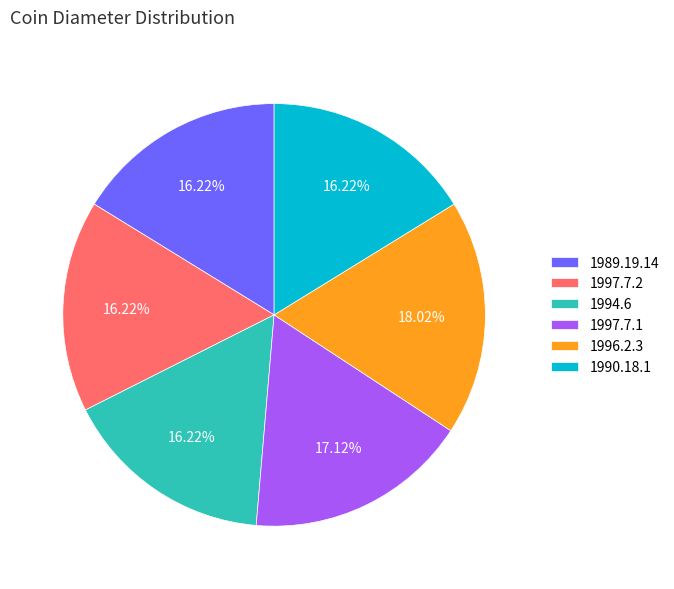

The 1994.6 slice represents 29% of the pie. True or false?

False